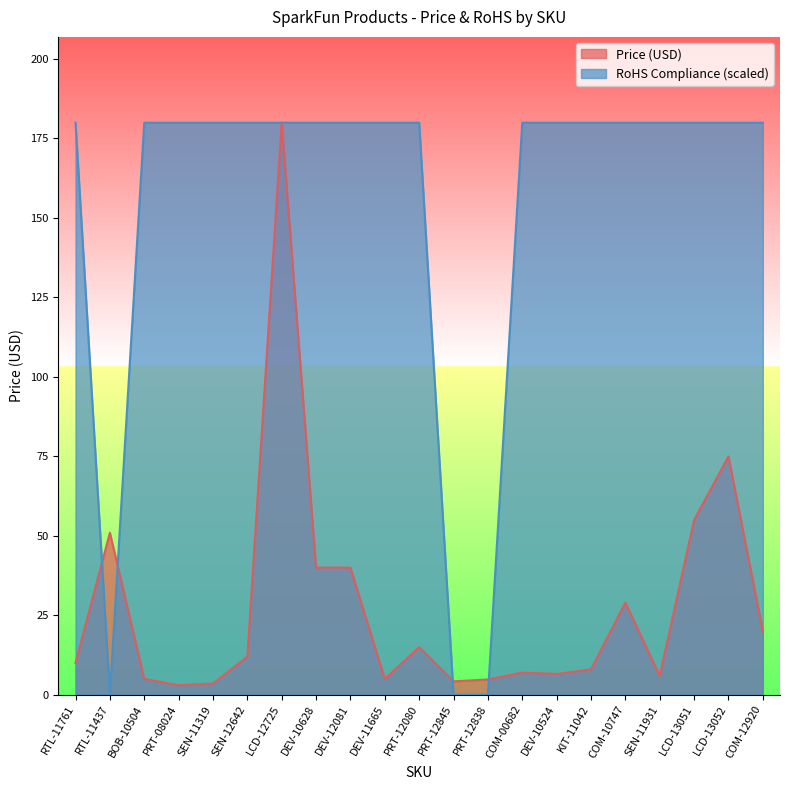

Does the chart have visible grid lines?

No